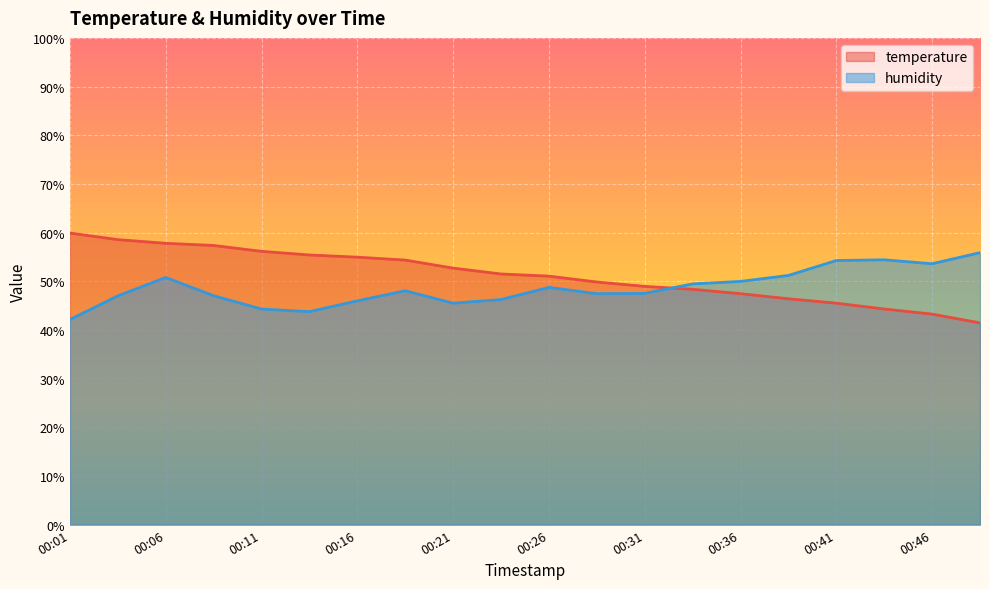

How many values in the humidity series exceed 48?

10